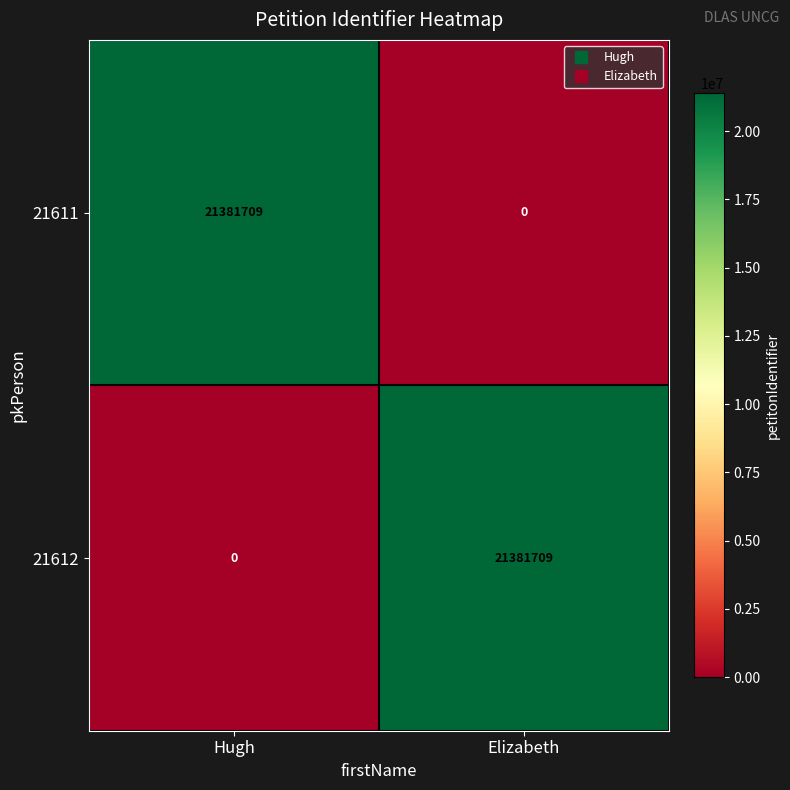

What is the difference between the 21611 values at Hugh and Elizabeth?

21381709